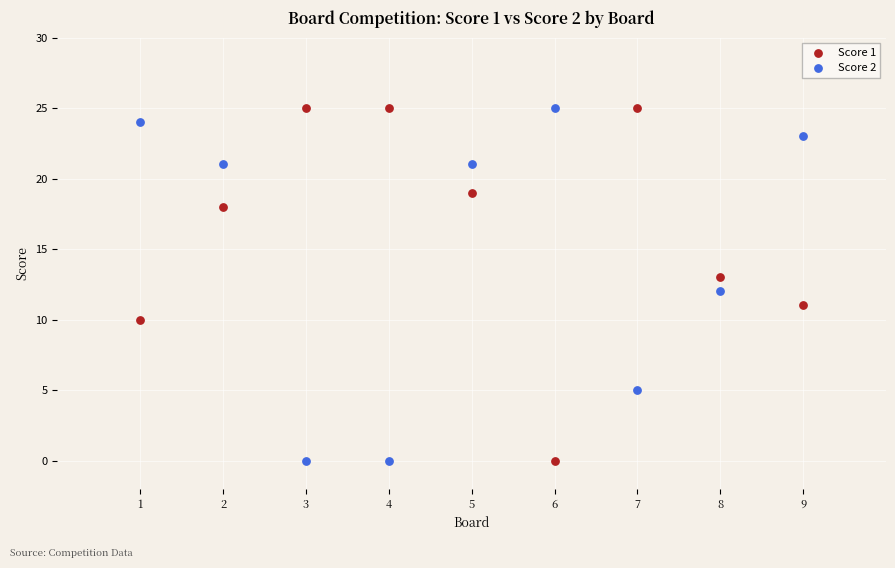

What is the X range (max minus min) for the scatter plot?

8